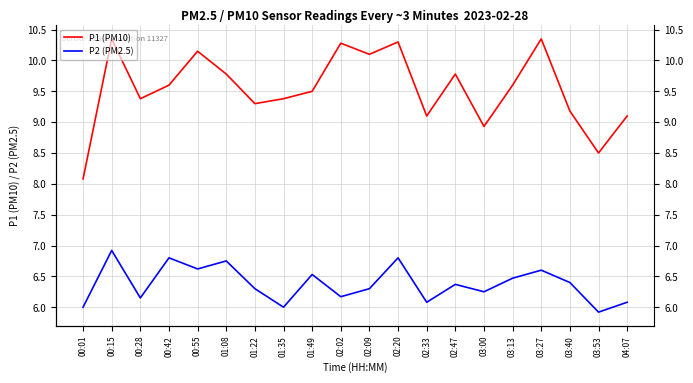

What is the difference between the maximum and second lowest values in the P2 (PM2.5) series?

0.9